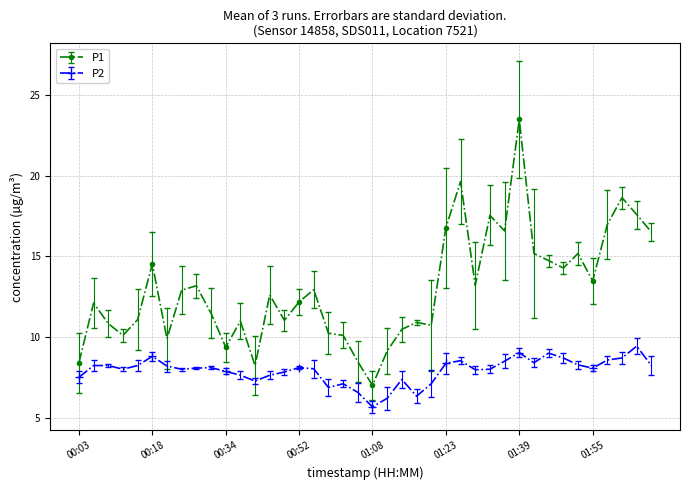

How many distinct data groups are displayed?

2